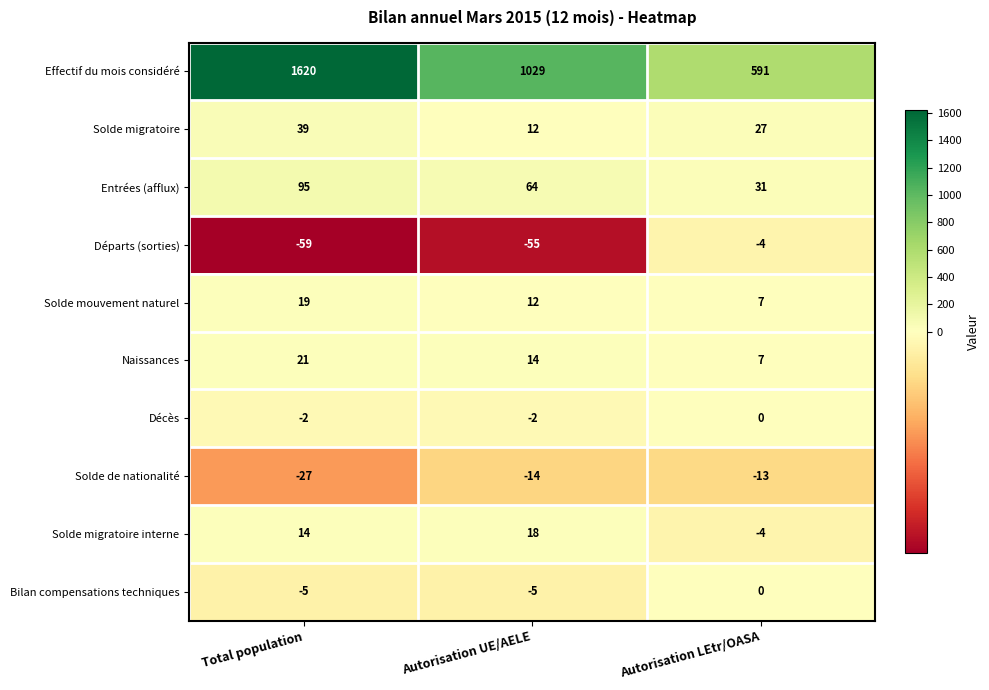

How many data points in Entrées (afflux) are less than 64?

1